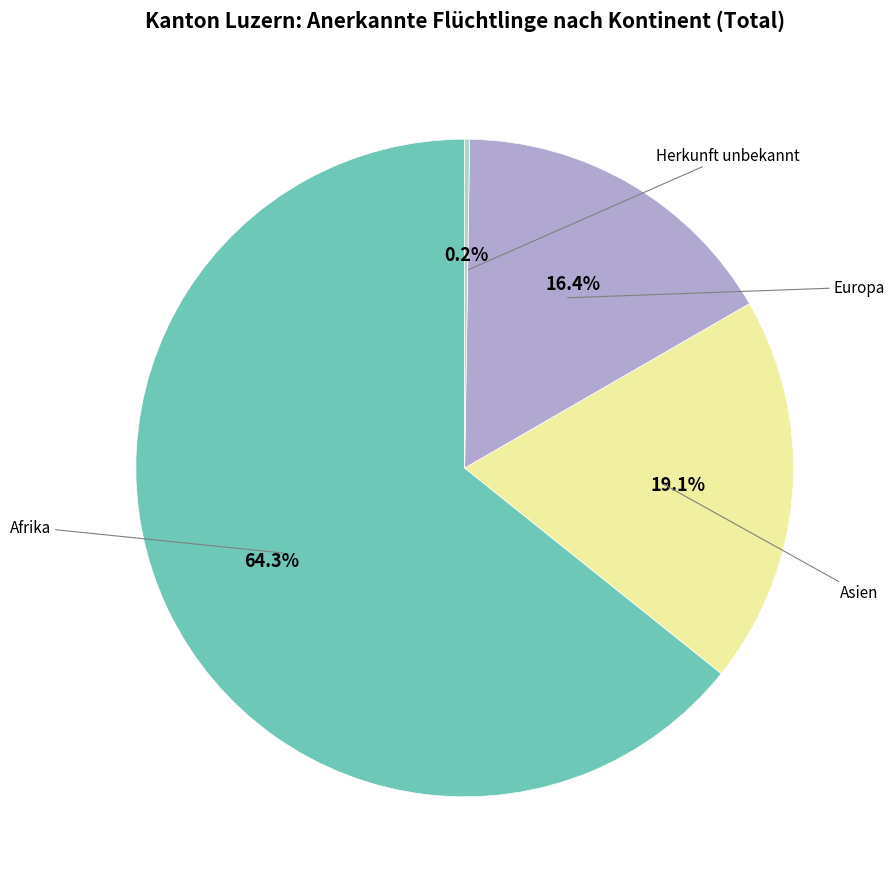

What is the ratio of the value at Afrika to the value at Herkunft unbekannt?

266.0